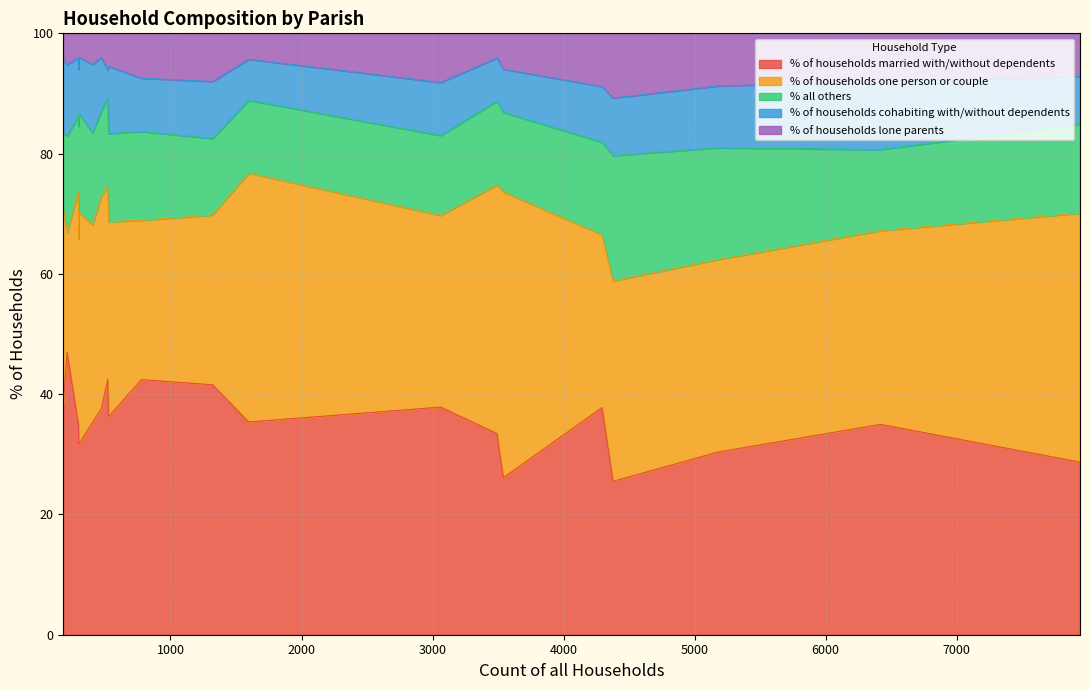

How many interior local valleys does the % of households lone parents series have?

5